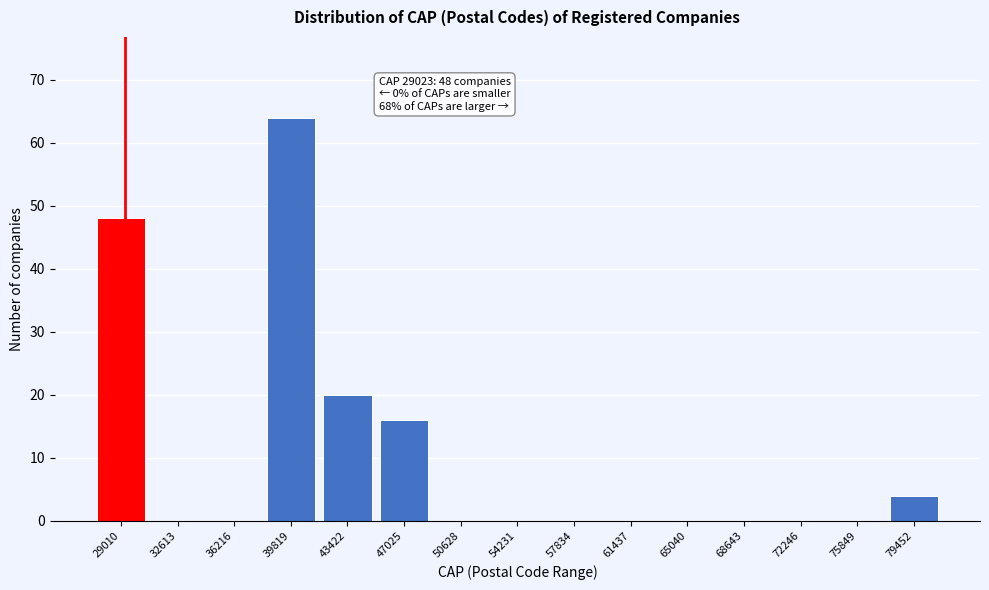

Reading left to right, list all the values displayed in this chart.

29010=48	32613=0	36216=0	39819=64	43422=20	47025=16	50628=0	54231=0	57834=0	61437=0	65040=0	68643=0	72246=0	75849=0	79452=4